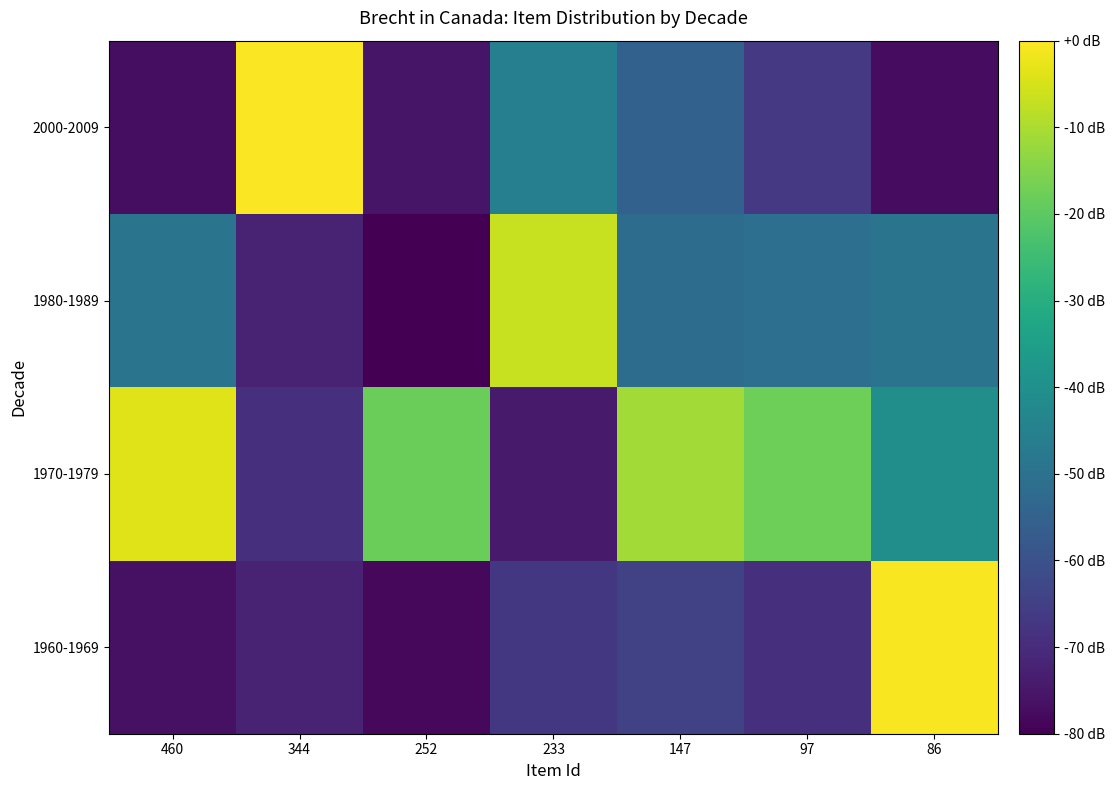

Reading left to right, extract all data points from this chart.

1960-1969: 460=-76.5	344=-72.2	252=-78.2	233=-67.0	147=-64.5	97=-69.1	86=-0.7
1970-1979: 460=-3.8	344=-68.8	252=-18.0	233=-74.4	147=-11.2	97=-17.6	86=-40.5
1980-1989: 460=-49.1	344=-72.1	252=-79.8	233=-6.7	147=-51.7	97=-50.8	86=-49.1
2000-2009: 460=-77.0	344=-0.6	252=-75.4	233=-45.5	147=-55.1	97=-66.8	86=-77.5